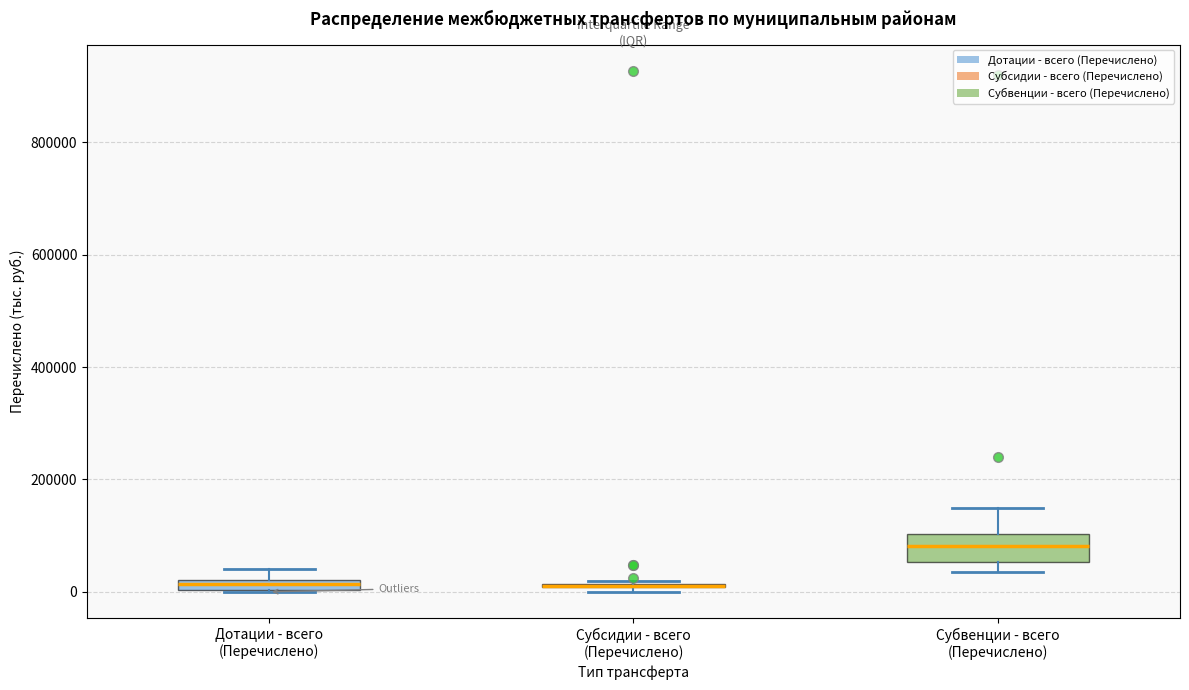

Comparing the boxes themselves (not the whiskers), which one is the tallest?

Субвенции - всего (Перечислено)